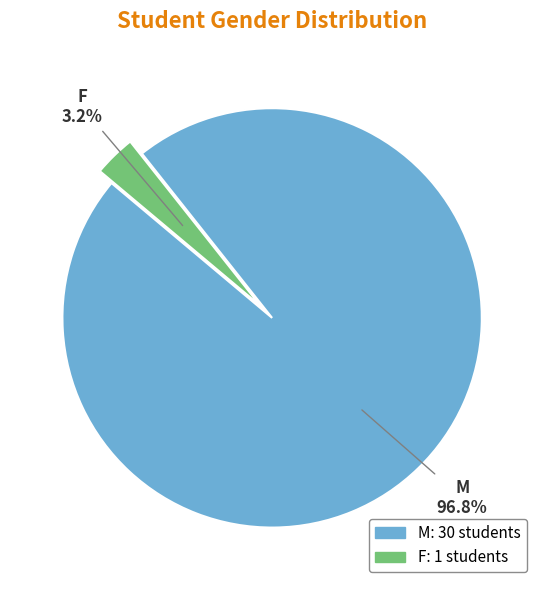

Which has a higher value, M or F?

M